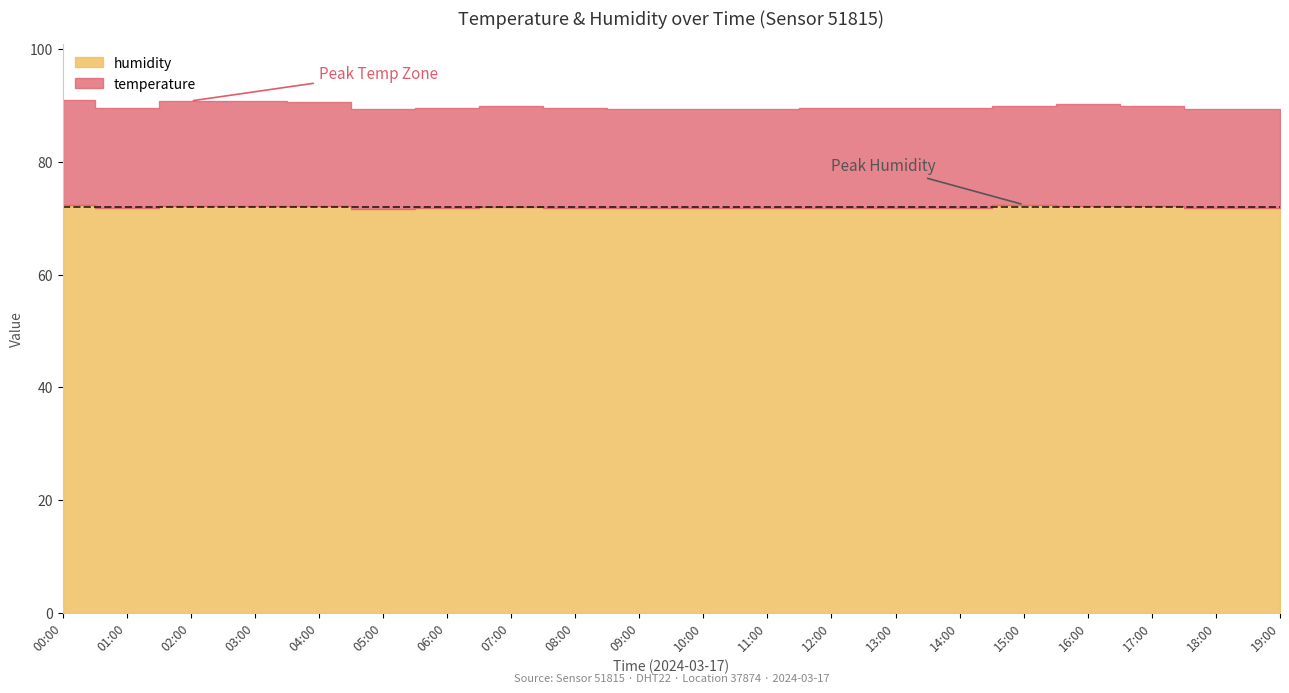

What is the difference between the maximum and minimum values in the temperature series?

1.2